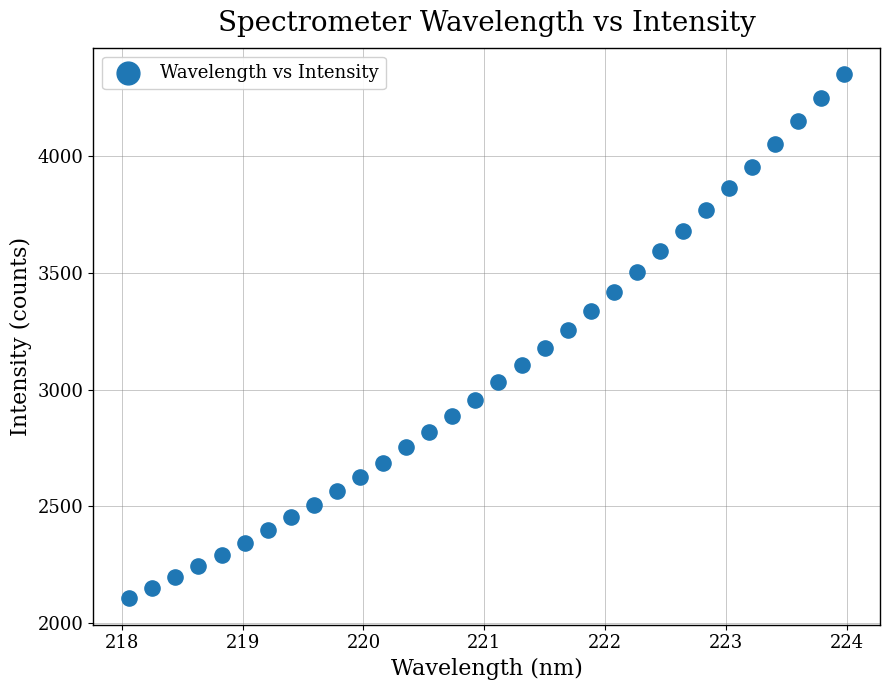

What is the range of Y values (max minus min)?

2248.0